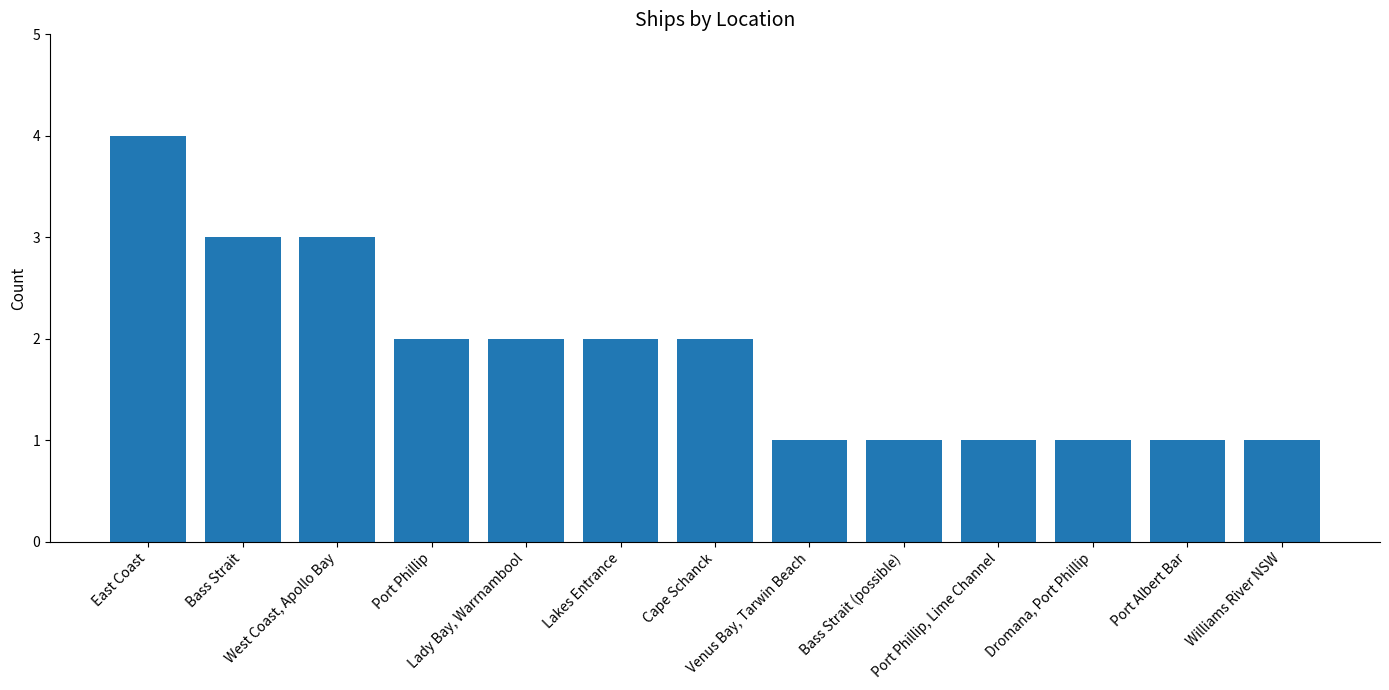

The value at Lakes Entrance is 2. True or false?

True